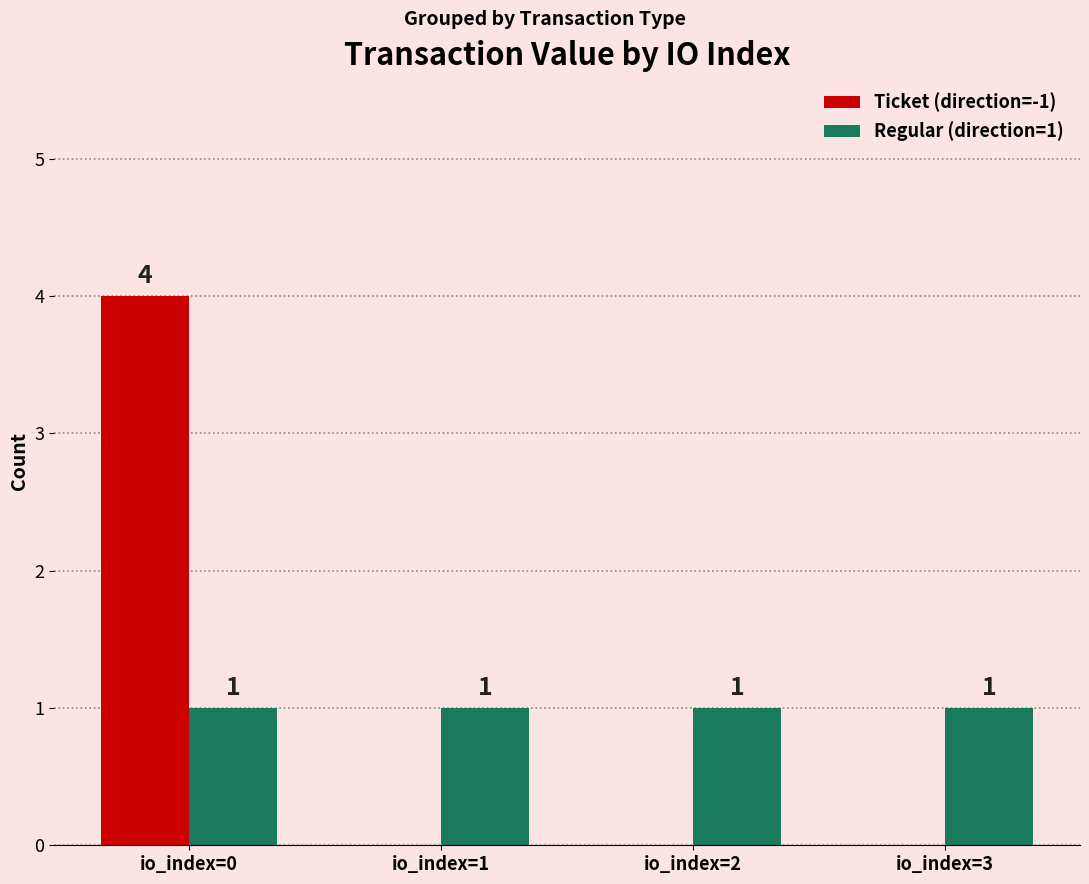

Which label corresponds to the largest value in the chart?

io_index=0